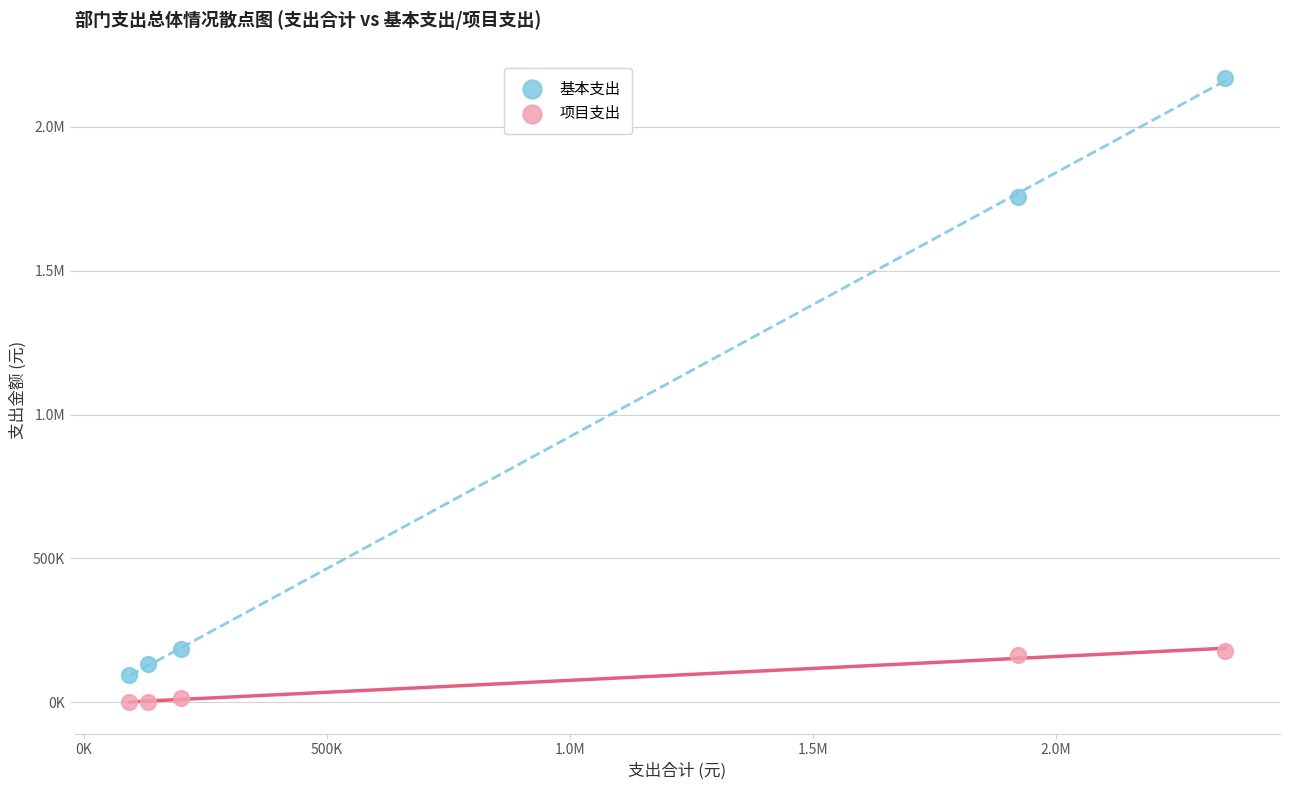

What are all the series names shown in the legend?

基本支出, 项目支出